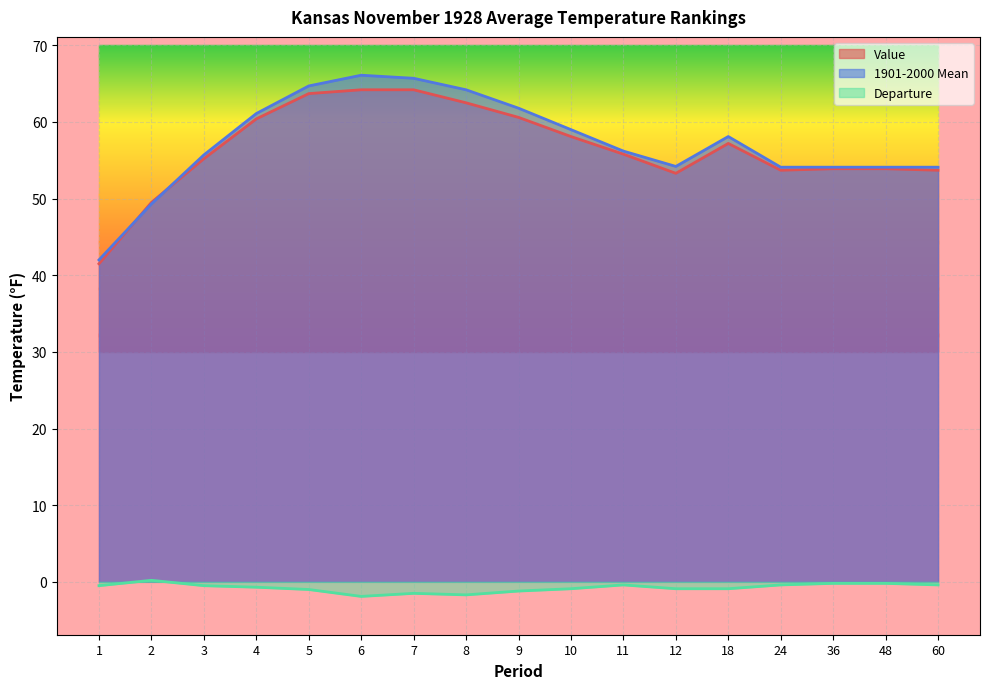

At which label is Value closest to 52?

12